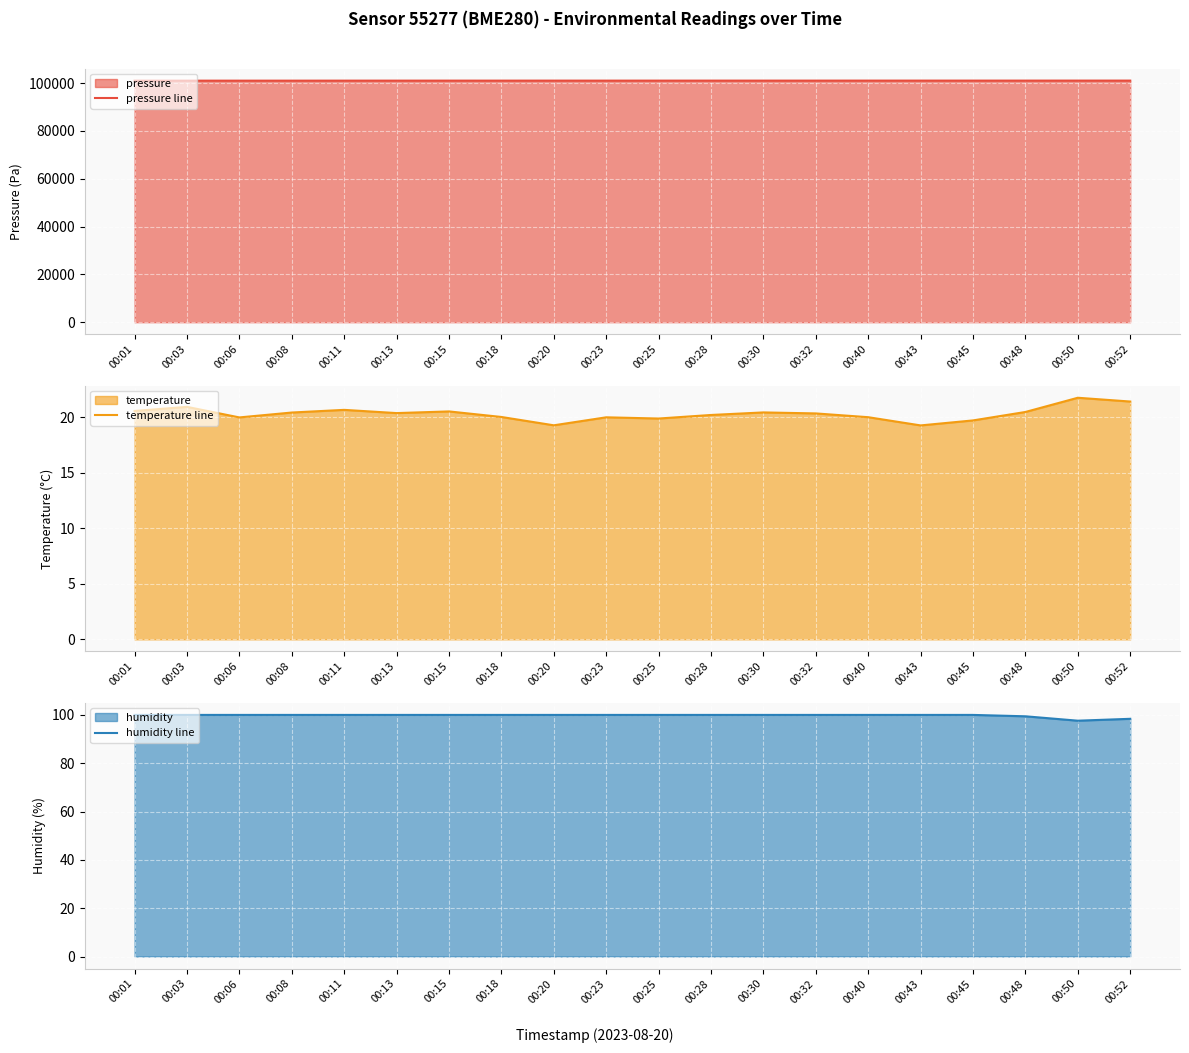

How many lines are shown in the chart?

3